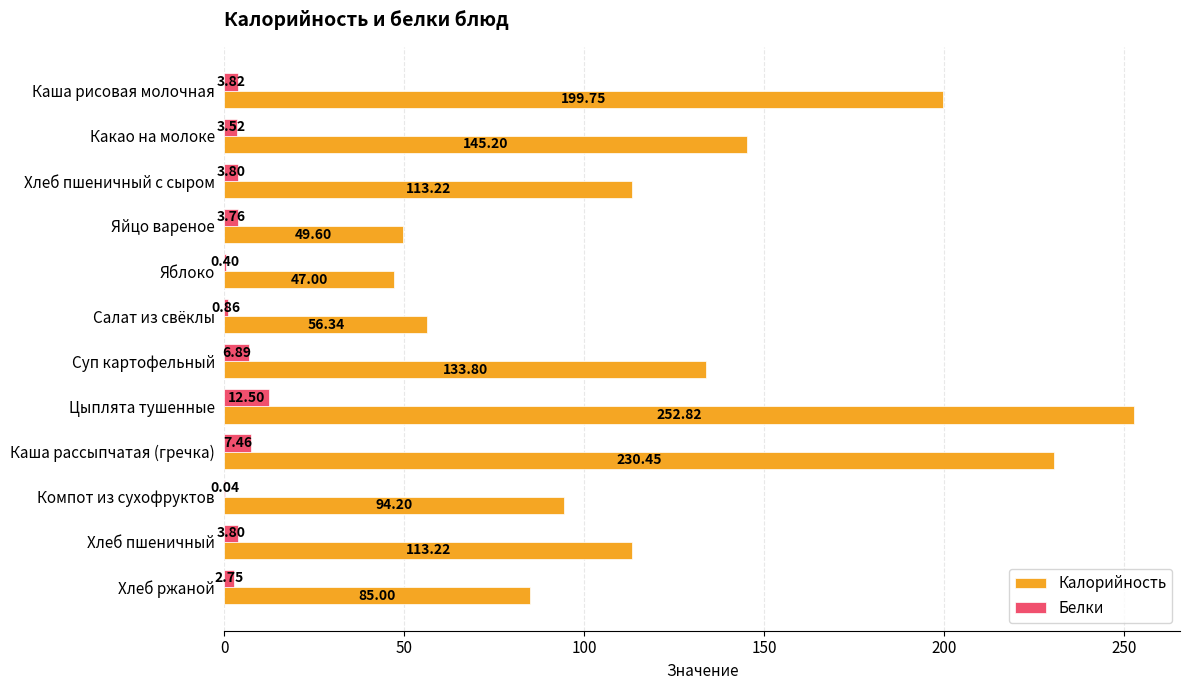

Which series has the largest total across all categories?

Калорийность